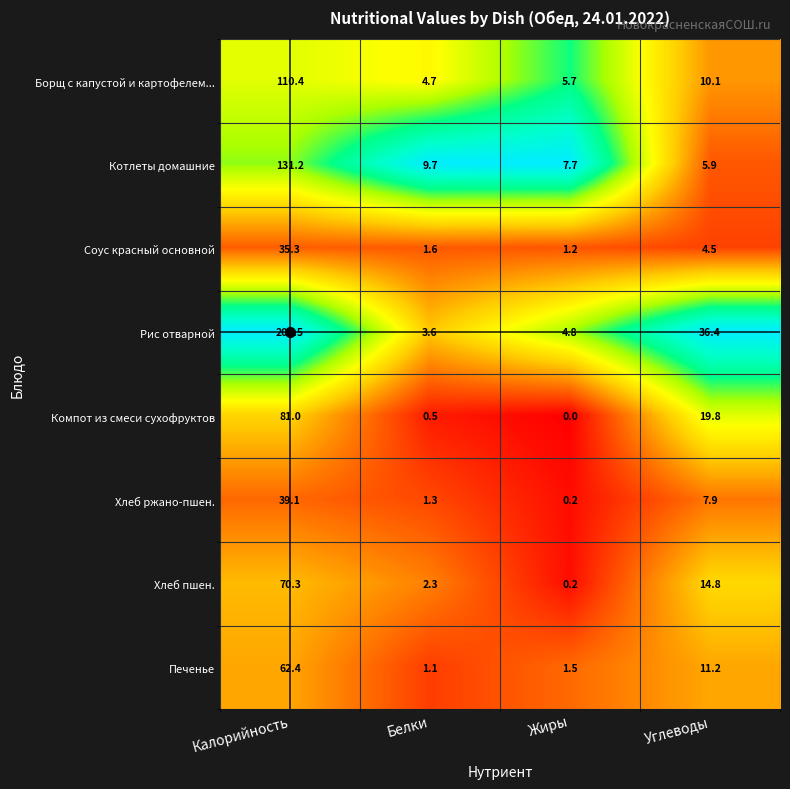

What is the greatest value displayed?

203.5